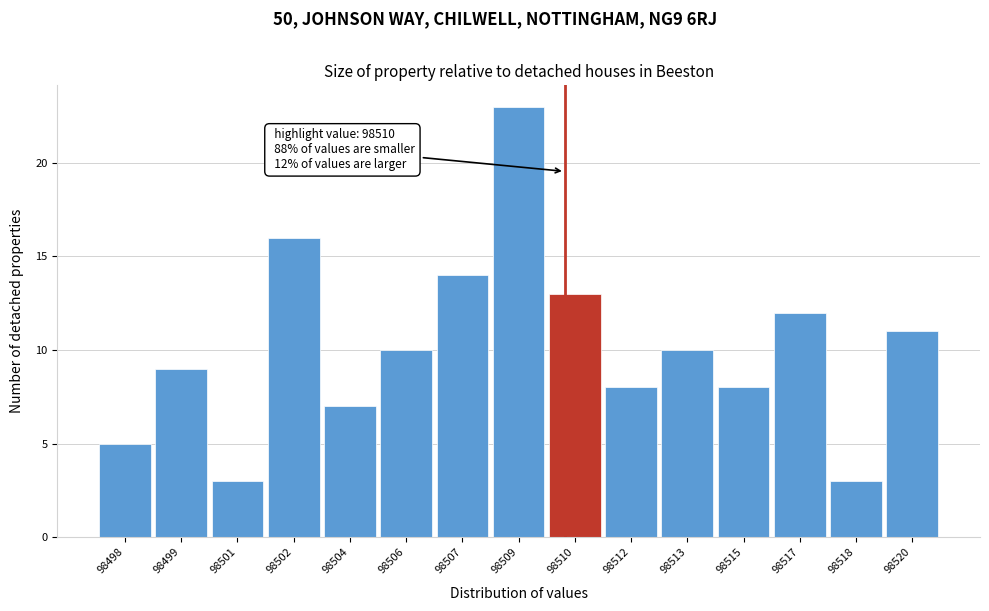

Reading right to left, list all the values displayed in this chart.

98520=11	98518=3	98517=12	98515=8	98513=10	98512=8	98510=13	98509=23	98507=14	98506=10	98504=7	98502=16	98501=3	98499=9	98498=5